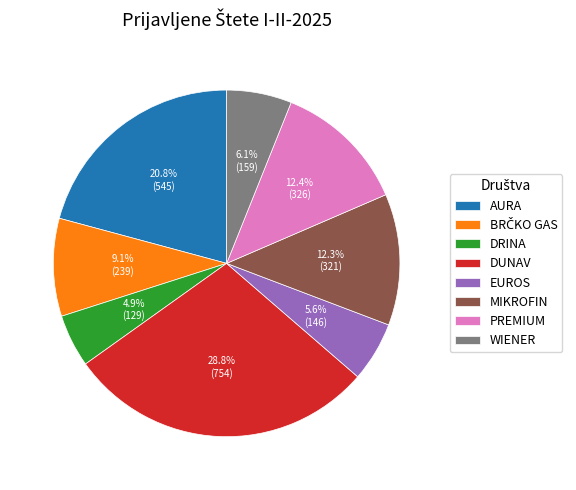

How many segments does this pie chart have?

8